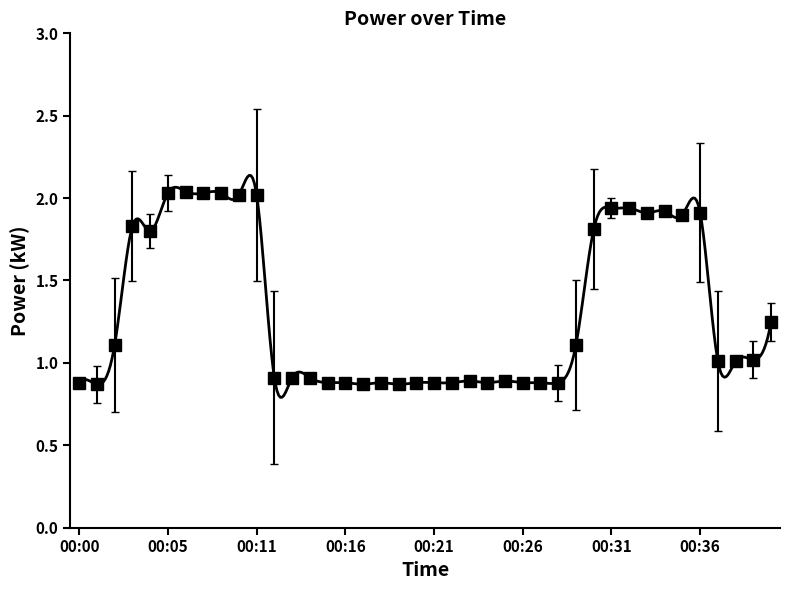

Where is the first local minimum?

00:01